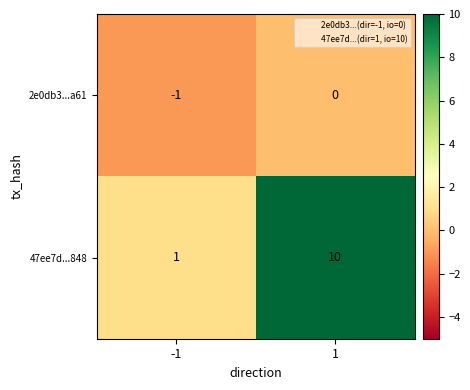

Reading right to left, what are all the values shown in this chart?

2e0db3...a61: 0	-1
47ee7d...848: 10	1